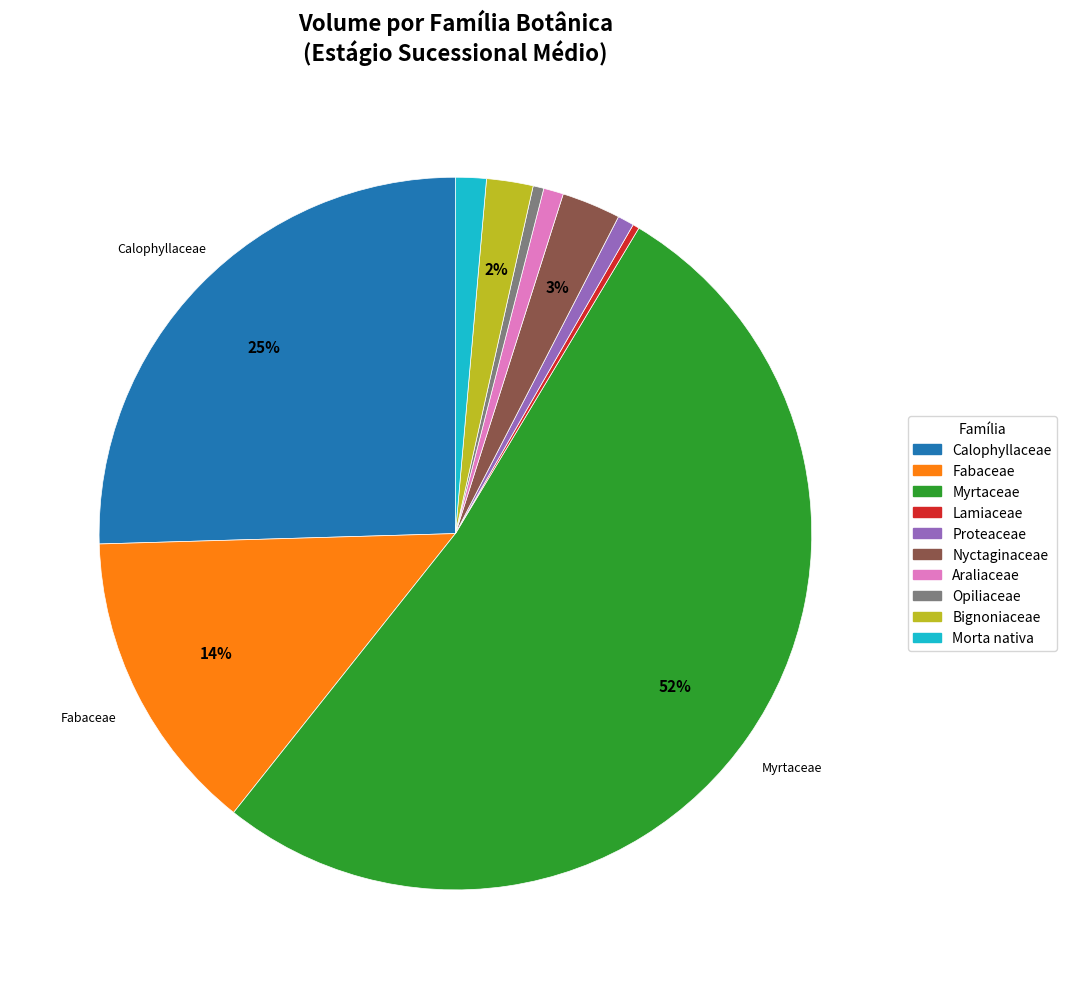

What is the largest slice in the pie chart?

Myrtaceae